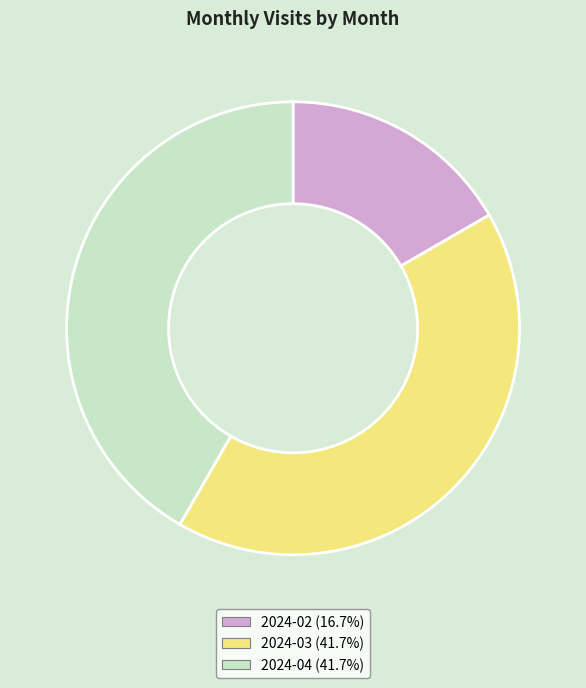

Is there any slice that represents more than half of the pie?

No